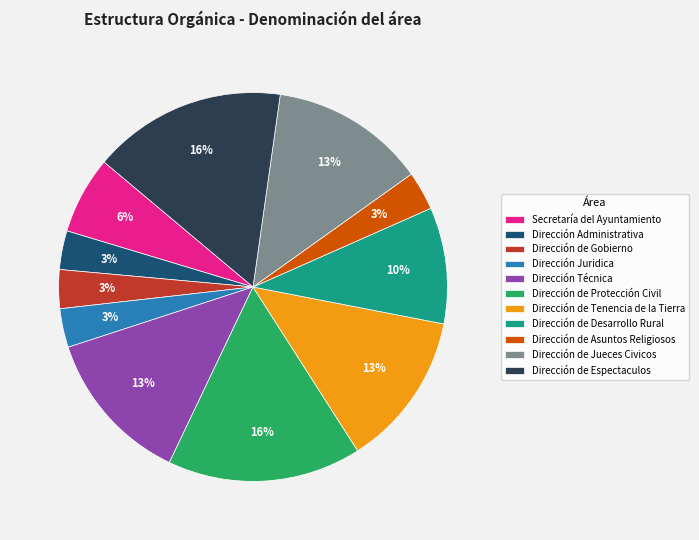

Combined, do Dirección de Espectaculos and Dirección Administrativa account for over 50%?

No